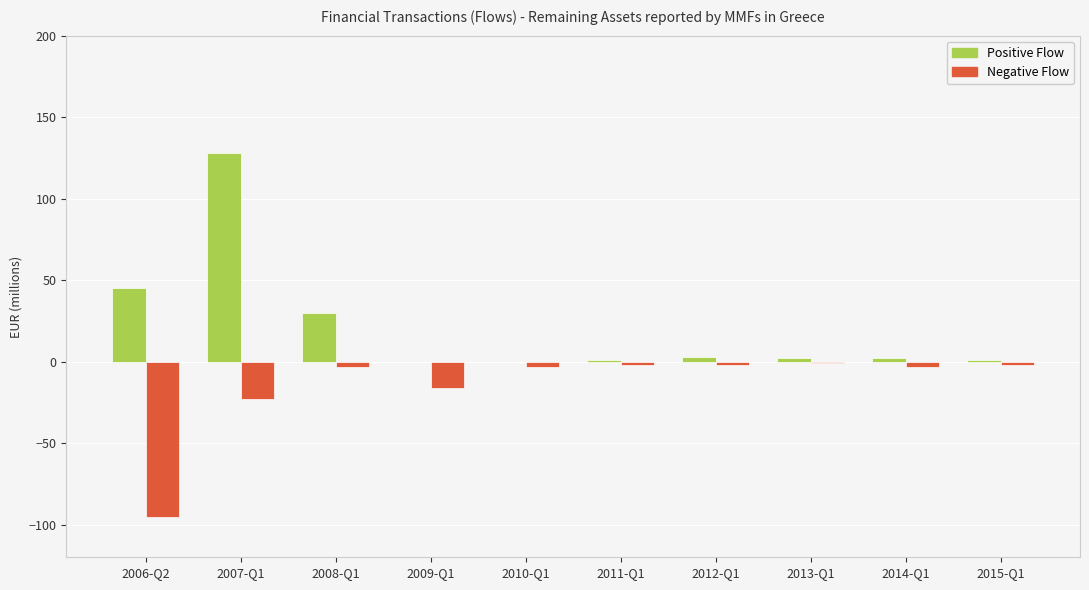

The value of Positive Flow at 2007-Q1 is 128. True or false?

True